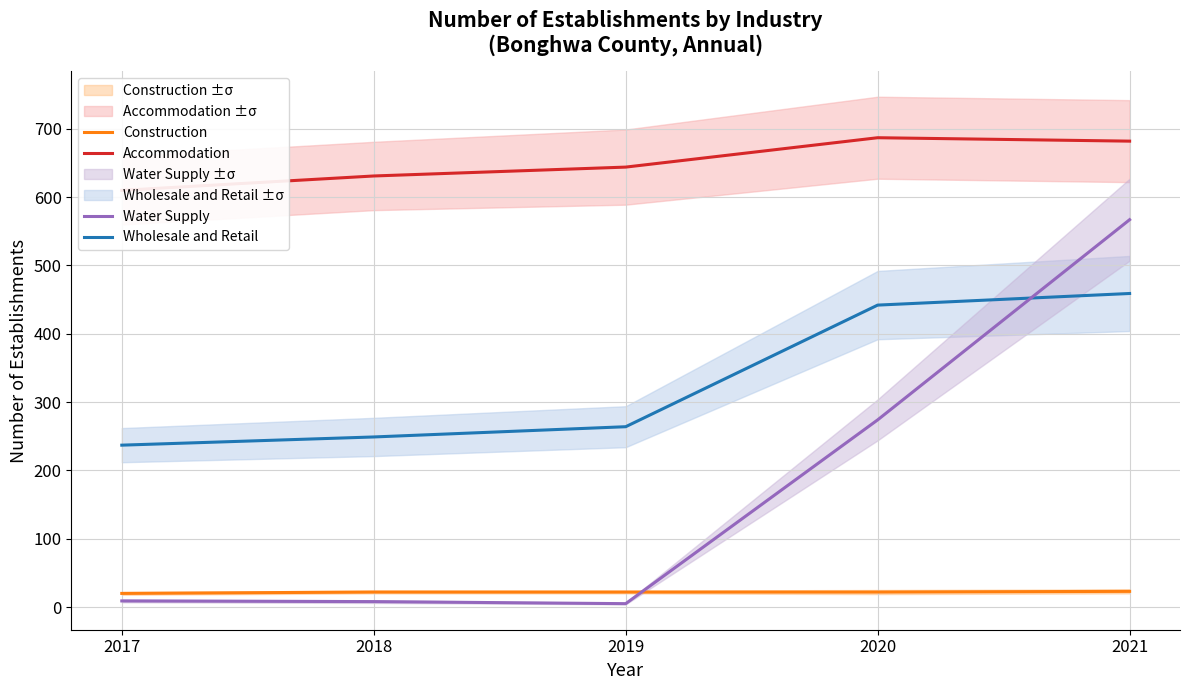

True or false: Wholesale and Retail and Construction intersect in this chart.

False